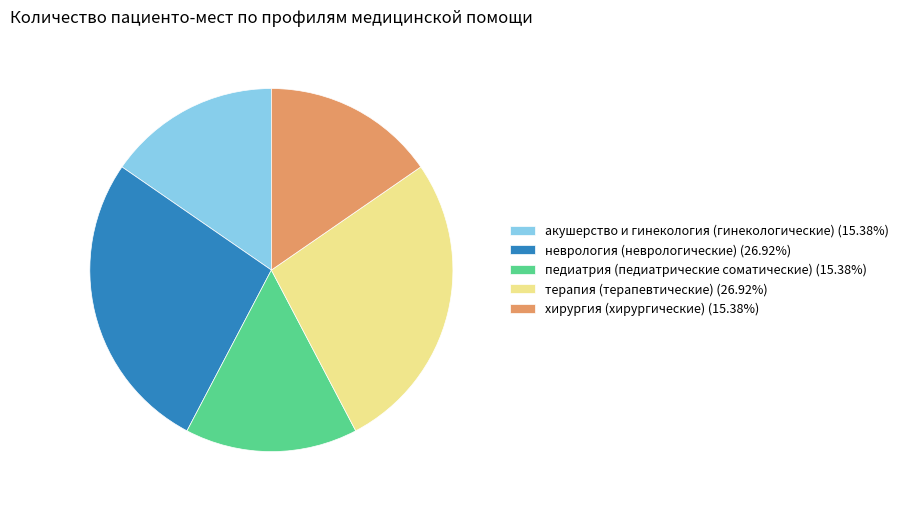

Between терапия (терапевтические) and педиатрия (педиатрические соматические), which is larger?

терапия (терапевтические)